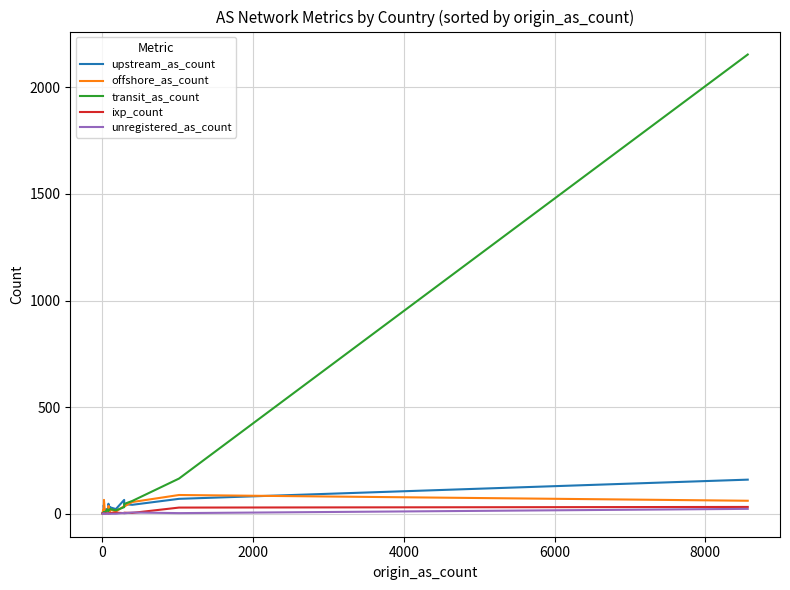

Rank the series by their maximum value, from highest to lowest.

transit_as_count, upstream_as_count, offshore_as_count, ixp_count, unregistered_as_count